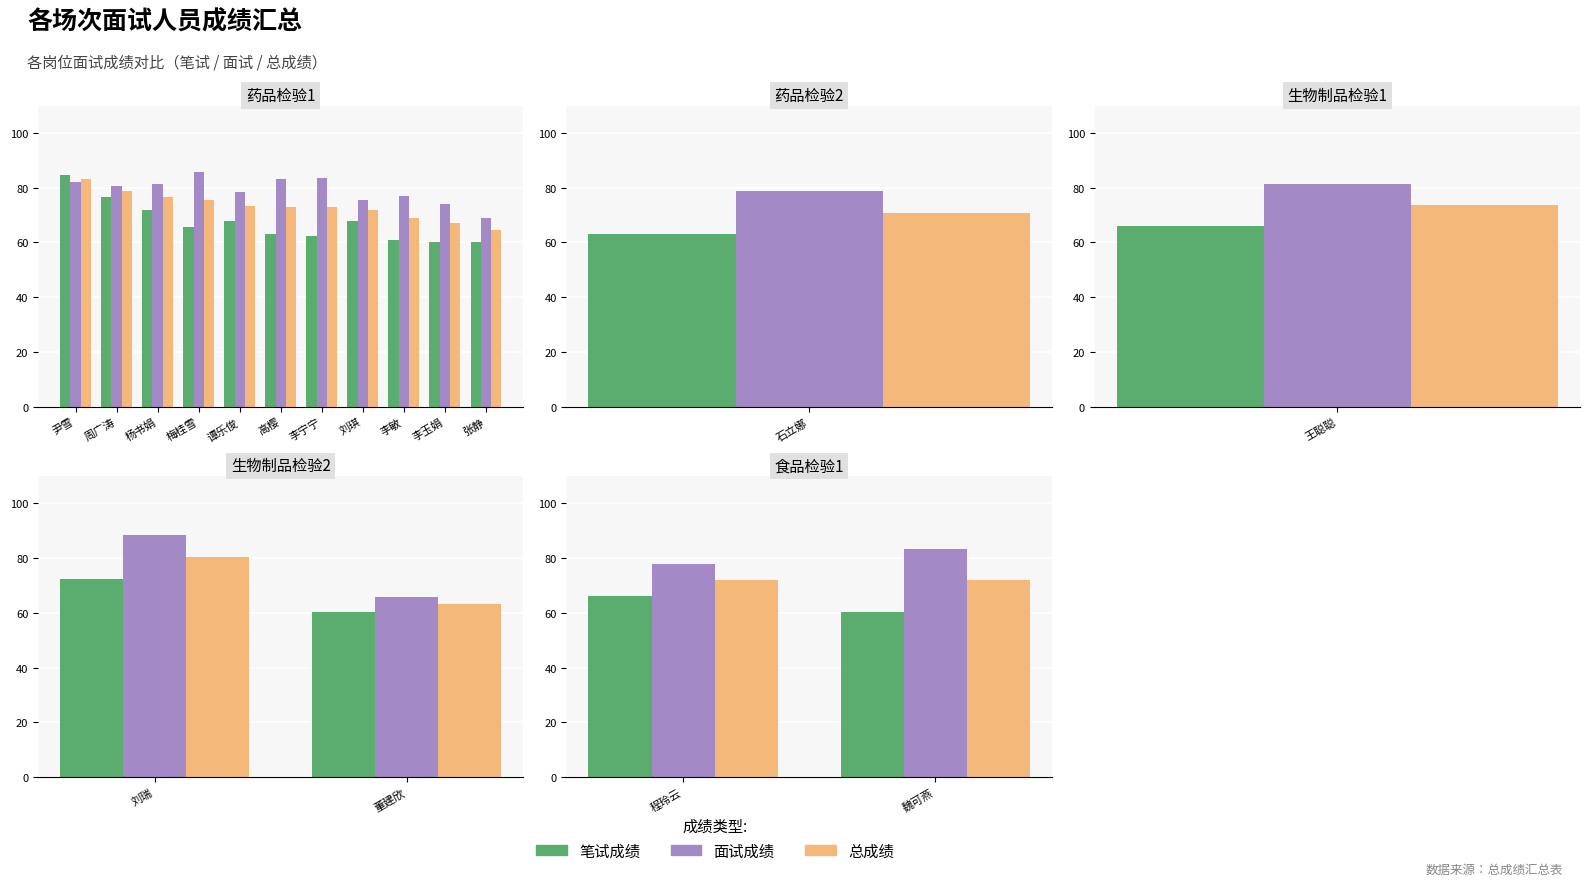

Is it true that 面试成绩 equals 121.2 at 魏可燕?

False